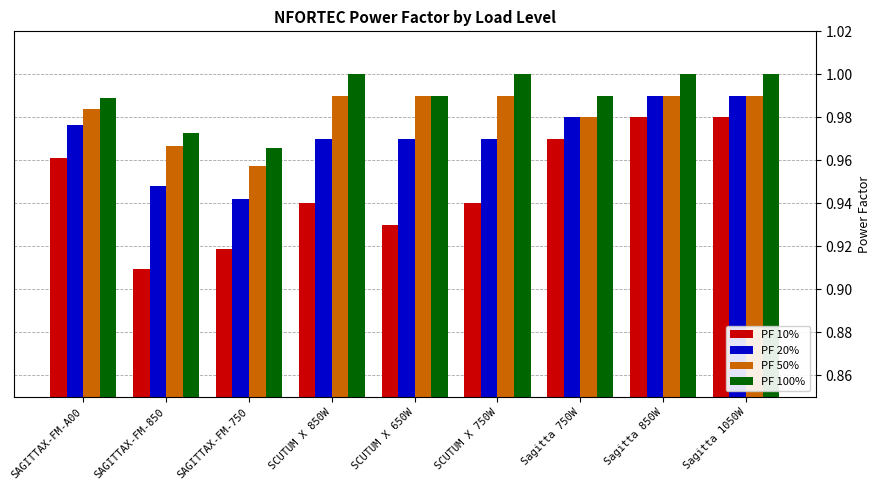

What is the total value across all series at SAGITTAX-FM-750?

3.8